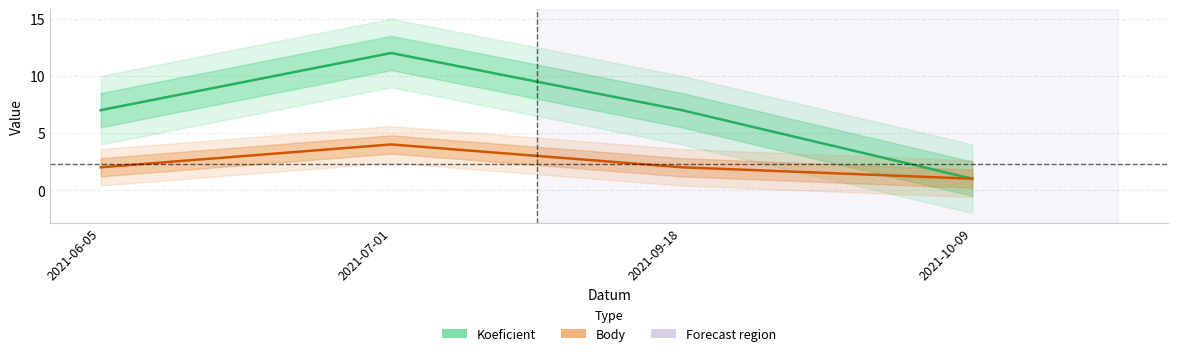

What is the smallest value displayed?

1